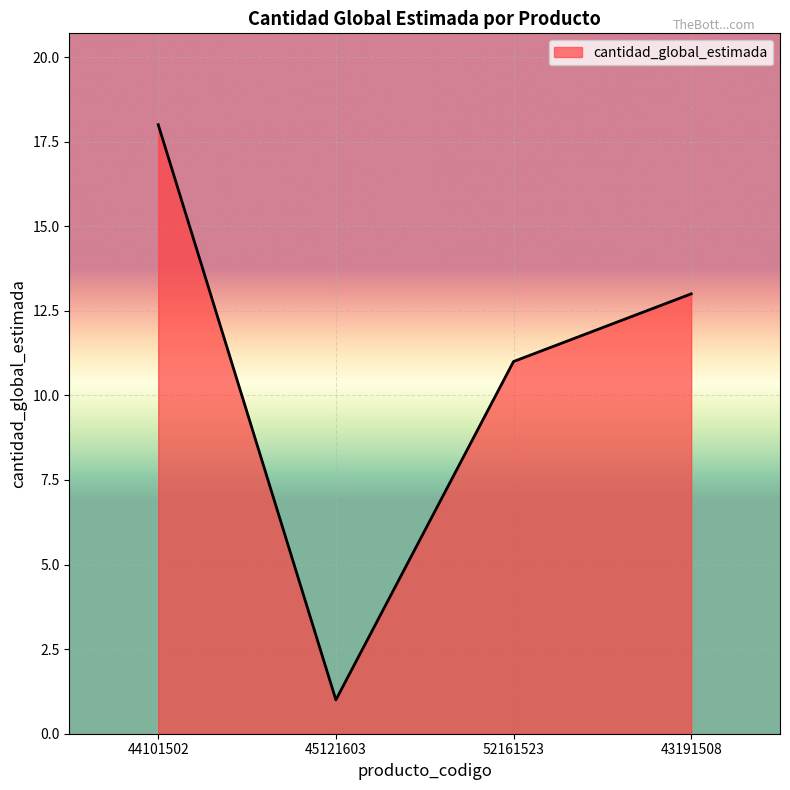

At which category does the chart reach its minimum across all series?

45121603